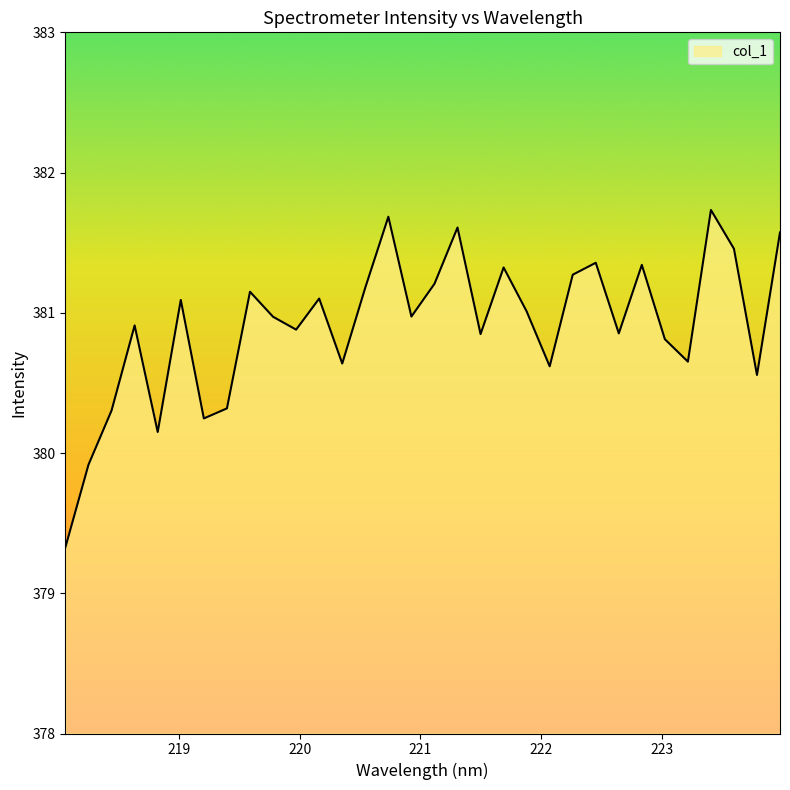

What is the difference between the maximum and minimum values?

2.4